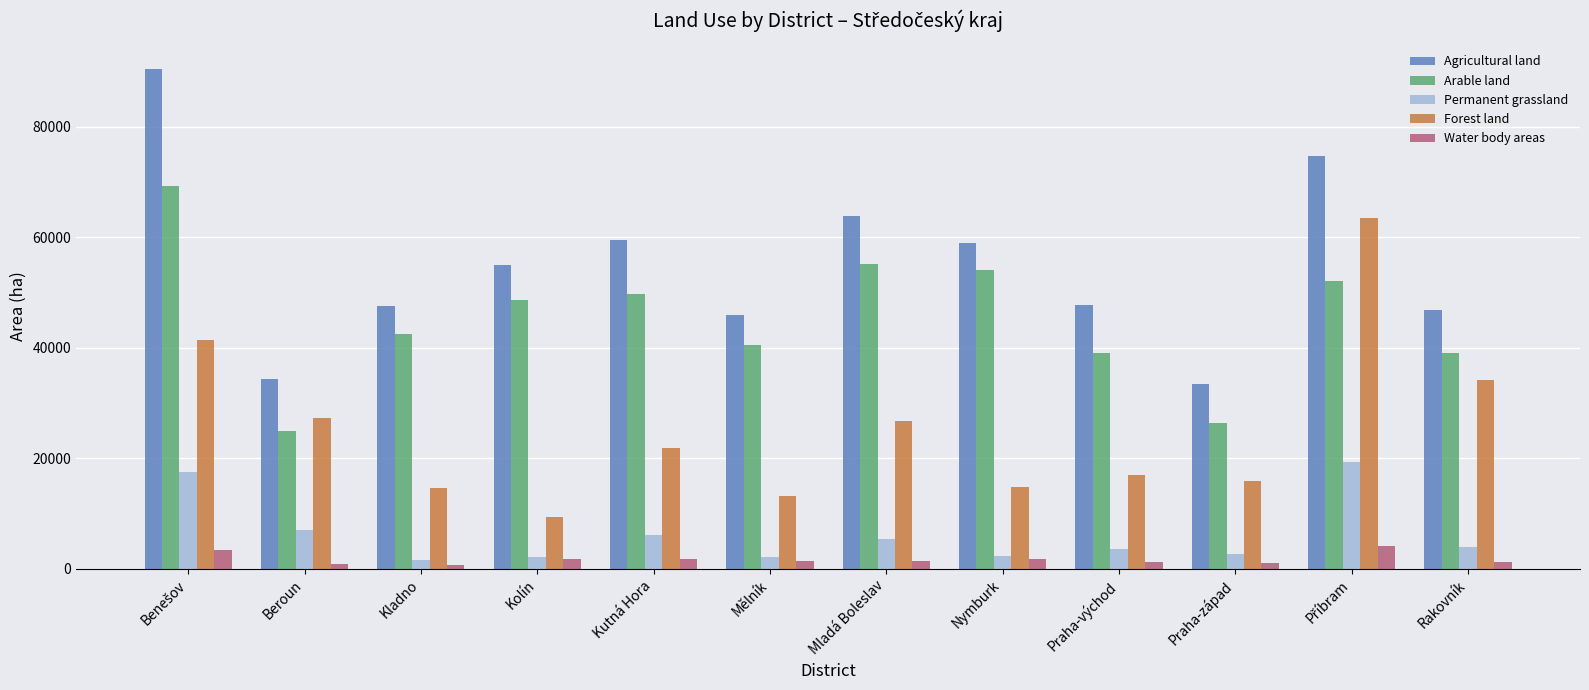

What is the average value of the Permanent grassland series?

6174.3